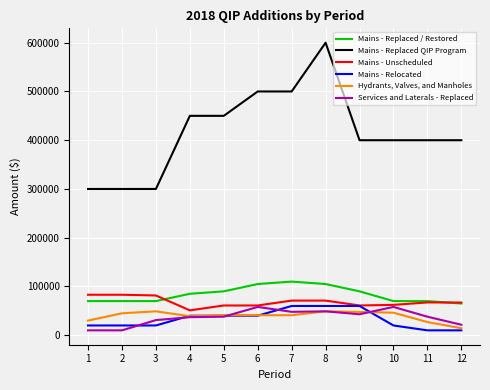

Between which two adjacent categories do Mains - Unscheduled and Mains - Replaced / Restored first intersect?

3 and 4